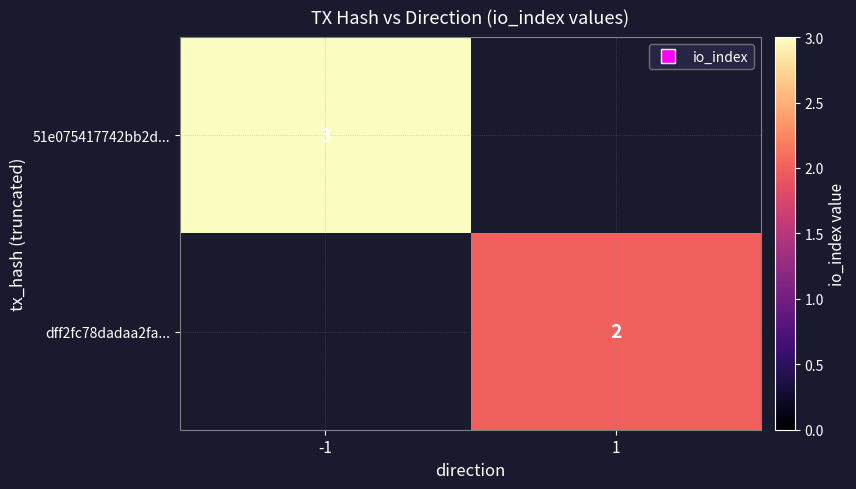

Is the value of 51e075417742bb2d... at -1 greater than the value of dff2fc78dadaa2fa... at 1?

Yes